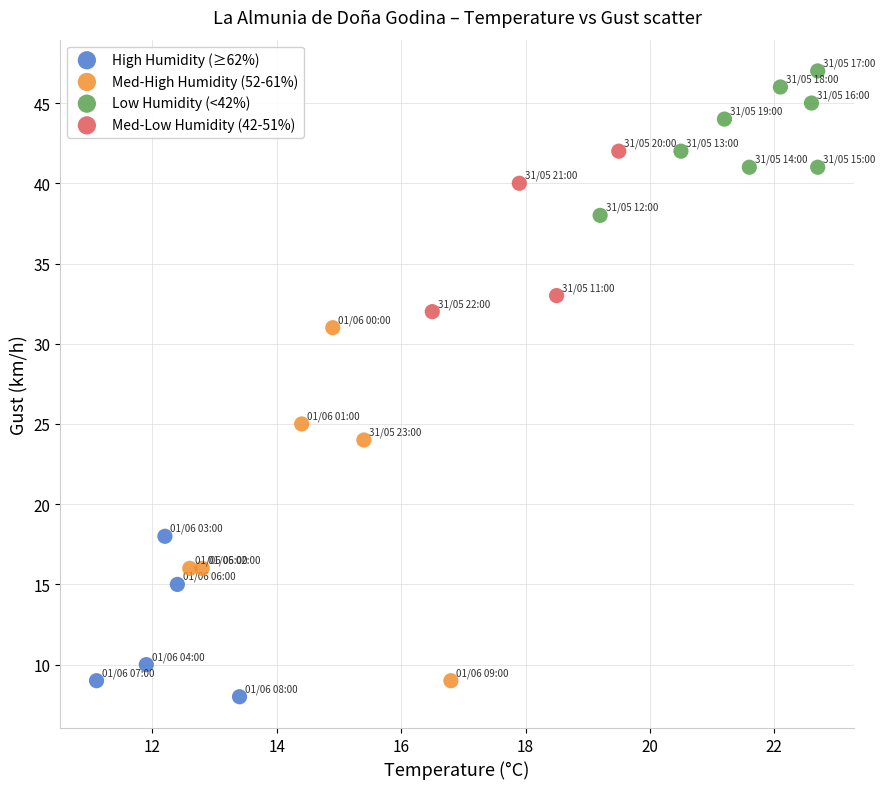

Which series reaches the maximum Y coordinate?

Low Humidity (<42%)